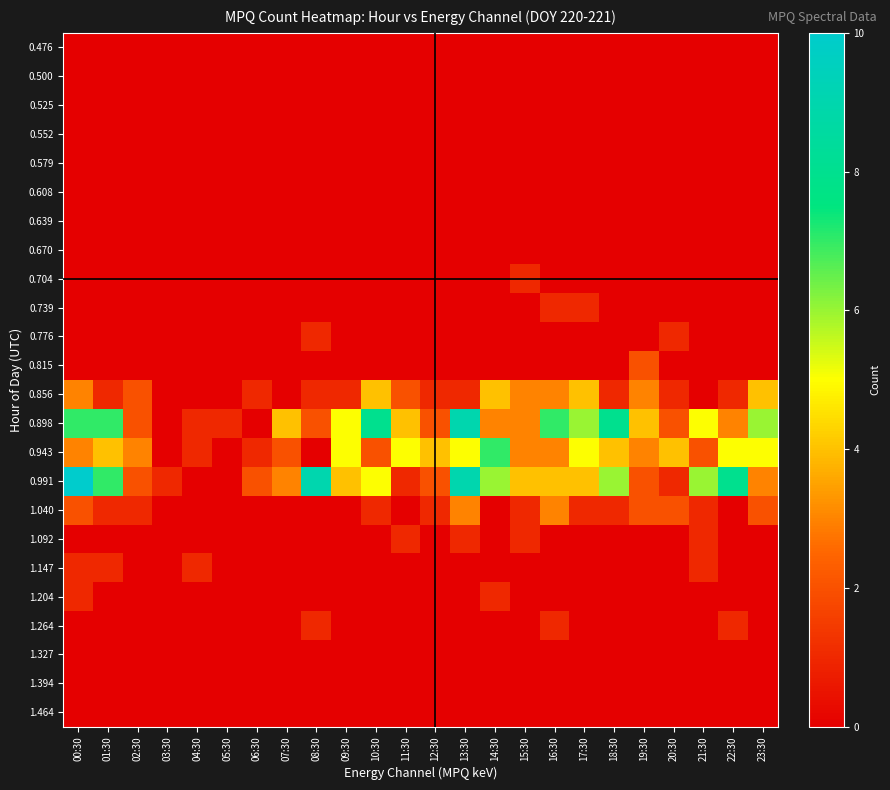

What is the maximum value shown in the chart?

10